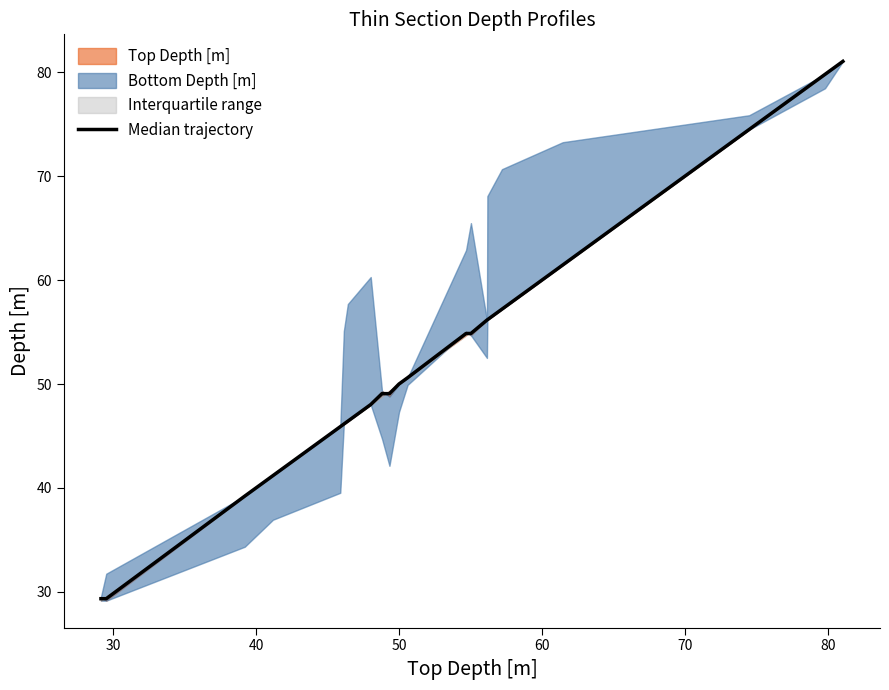

What is the greatest value displayed?

81.1